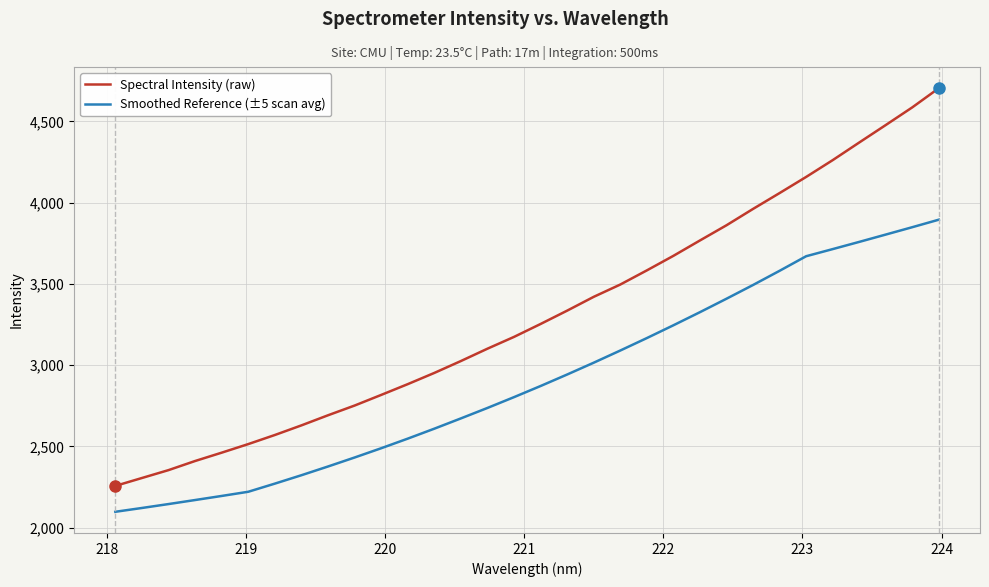

Rank the series by their average value, from highest to lowest.

Spectral Intensity (raw), Smoothed Reference (±5 scan avg)